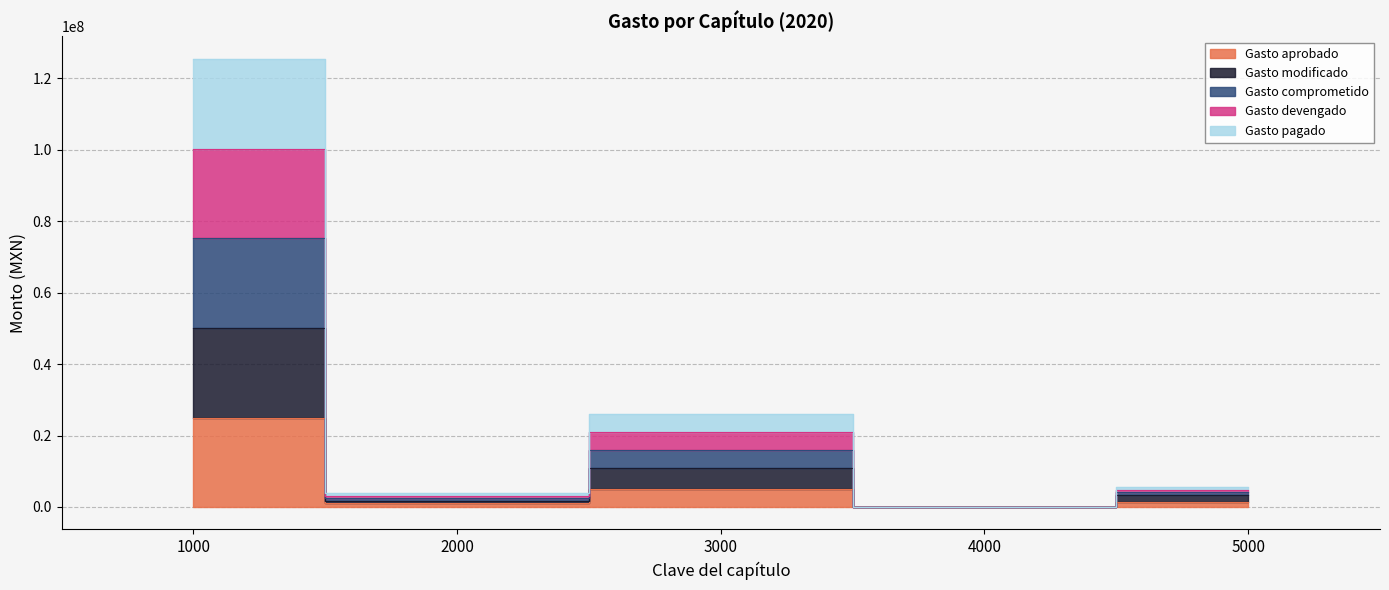

Reading right to left, list all the values displayed in this chart.

Gasto aprobado: 1500000	16264	5121800	1054936	24807000
Gasto modificado: 3276968	33664	10815097	1798226	50034203
Gasto comprometido: 5657132	85864	26152924	3854819	125510825
Gasto devengado: 4863744	68464	21040315	3169288	100351951
Gasto pagado: 4070356	51064	15927706	2483757	75193077